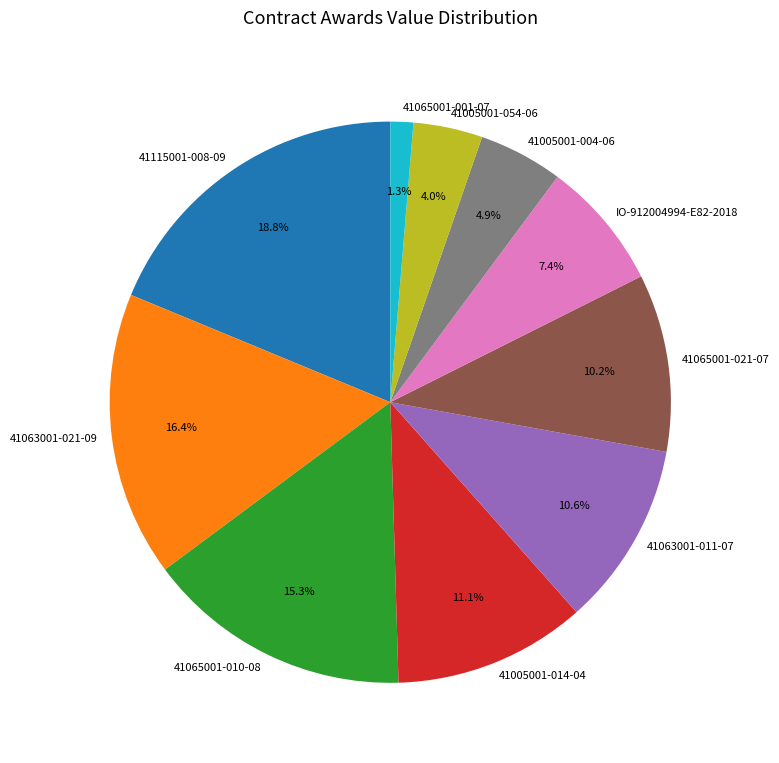

Is 41065001-010-08 the majority of the pie?

No